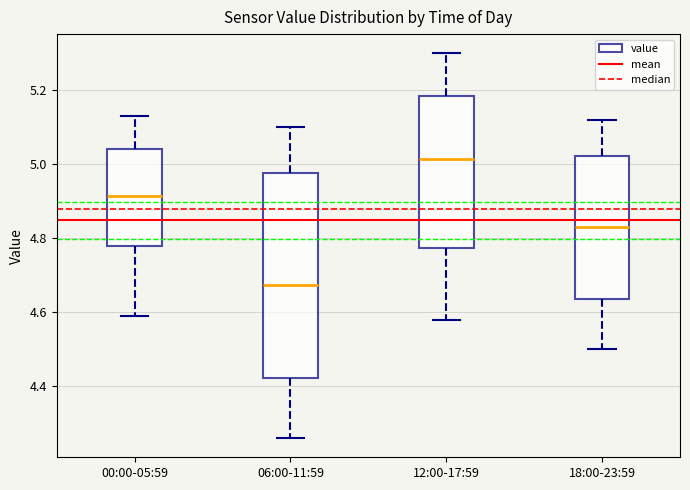

Where is the lower edge of the box for 06:00-11:59 on the y-axis? The values are not printed on the chart, so give them approximately, as read against the axis.

4.42